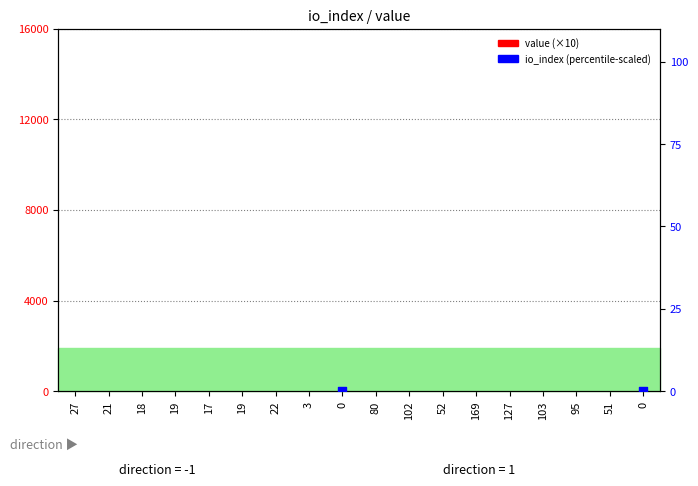

Which series has the largest total across all categories?

io_index (scaled)